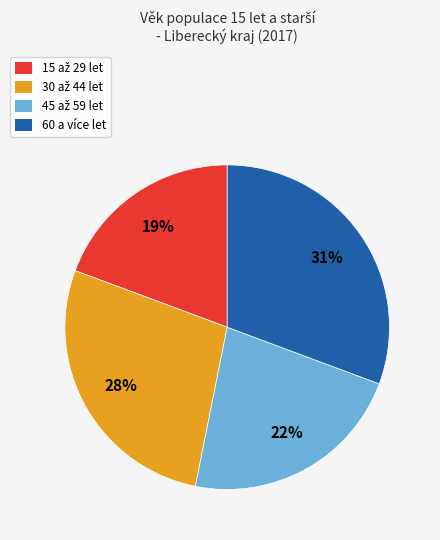

To the nearest percent, what is the average slice percentage?

25%